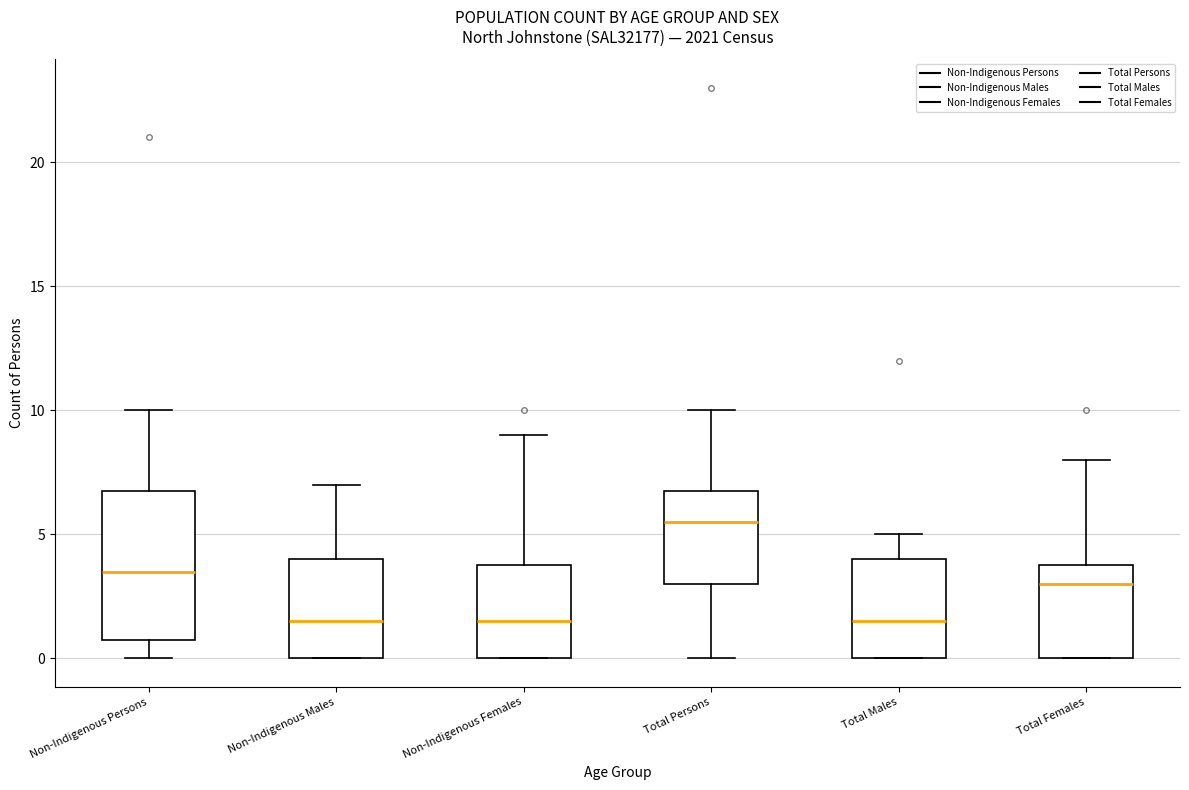

Reading left to right, transcribe this box plot: for each box, give where its median line is, the range the box spans, and where its two whiskers end, as read against the y-axis. The values are not printed on the chart, so give them approximately, as read against the axis.

Non-Indigenous Persons: median 3.5, box 1.0 to 7.0, whiskers 0.0 to 10.0
Non-Indigenous Males: median 1.5, box 0.0 to 4.0, whiskers 0.0 to 7.0
Non-Indigenous Females: median 1.5, box 0.0 to 4.0, whiskers 0.0 to 9.0
Total Persons: median 5.5, box 3.0 to 7.0, whiskers 0.0 to 10.0
Total Males: median 1.5, box 0.0 to 4.0, whiskers 0.0 to 5.0
Total Females: median 3.0, box 0.0 to 4.0, whiskers 0.0 to 8.0